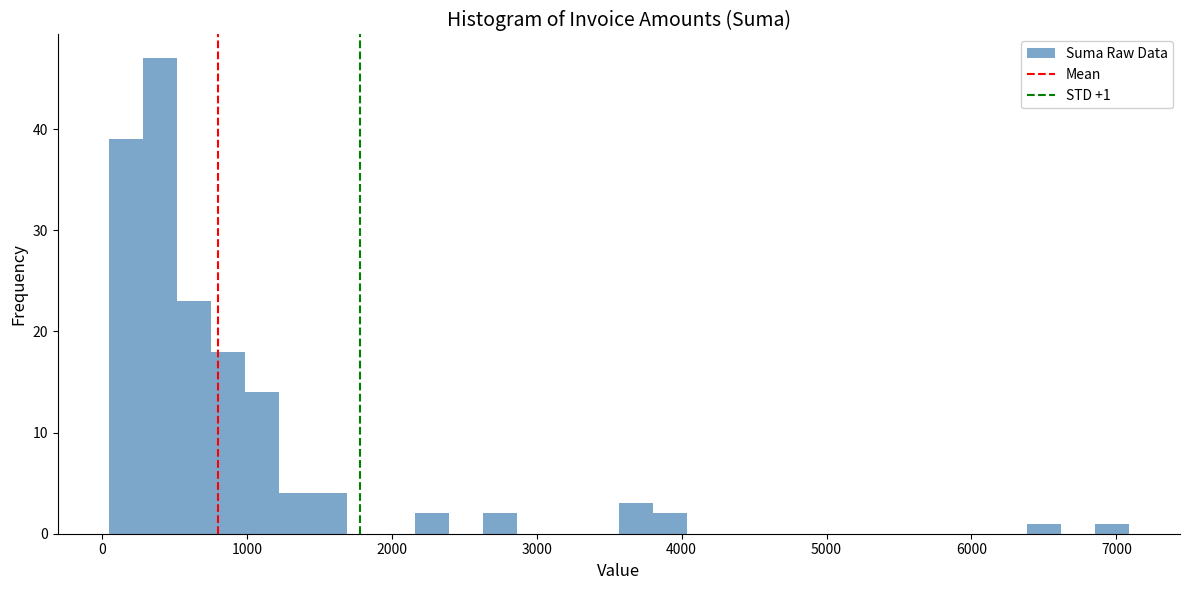

Around what value on the x-axis is the tallest bar? Give the approximate position of its centre, as read against the axis.

400